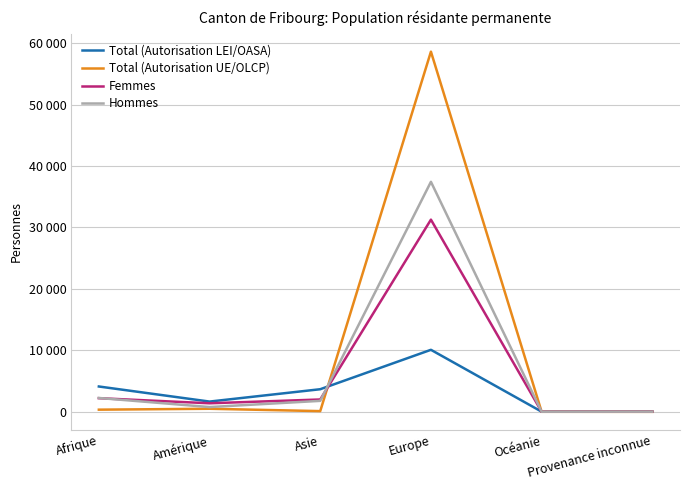

What is the total value across all series at Asie?

7592